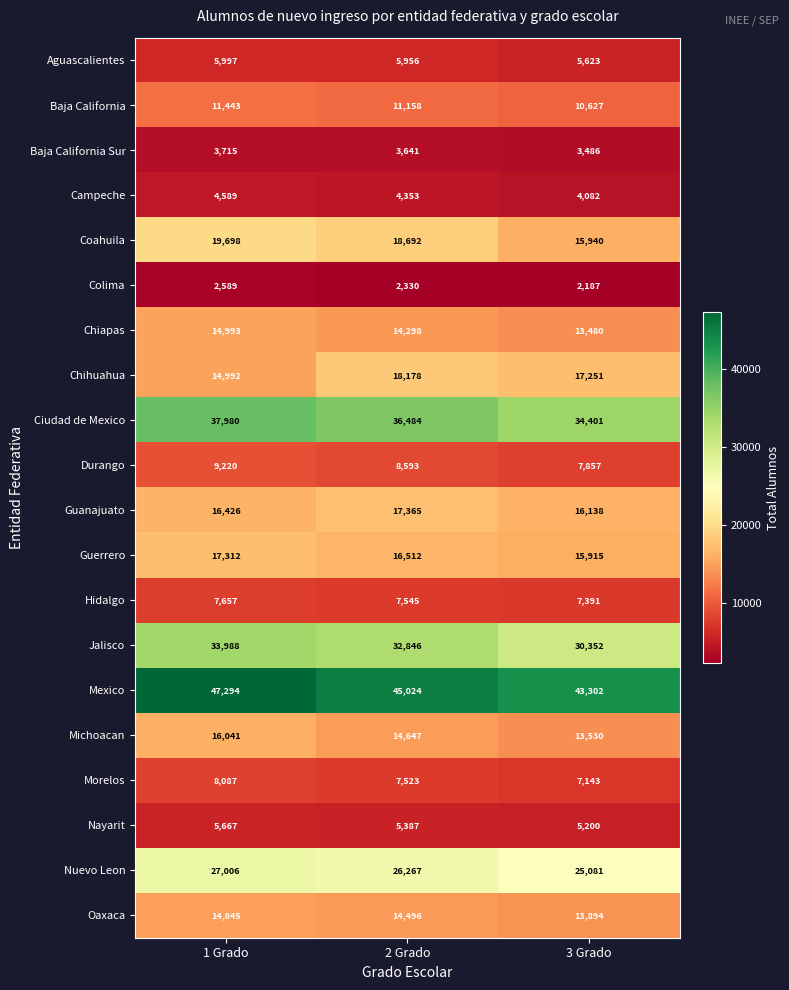

Which series has the widest spread of values?

Mexico